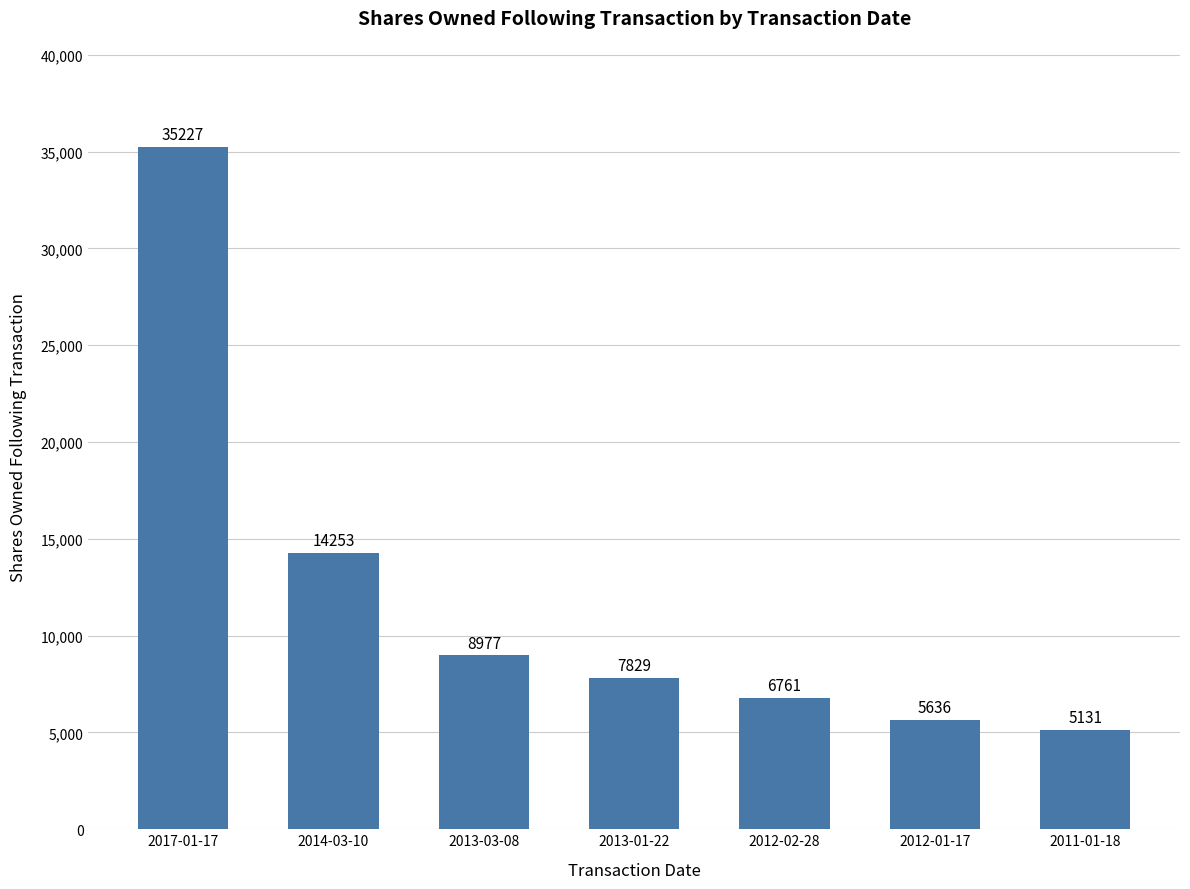

At which category does the chart reach its peak across all series?

2017-01-17